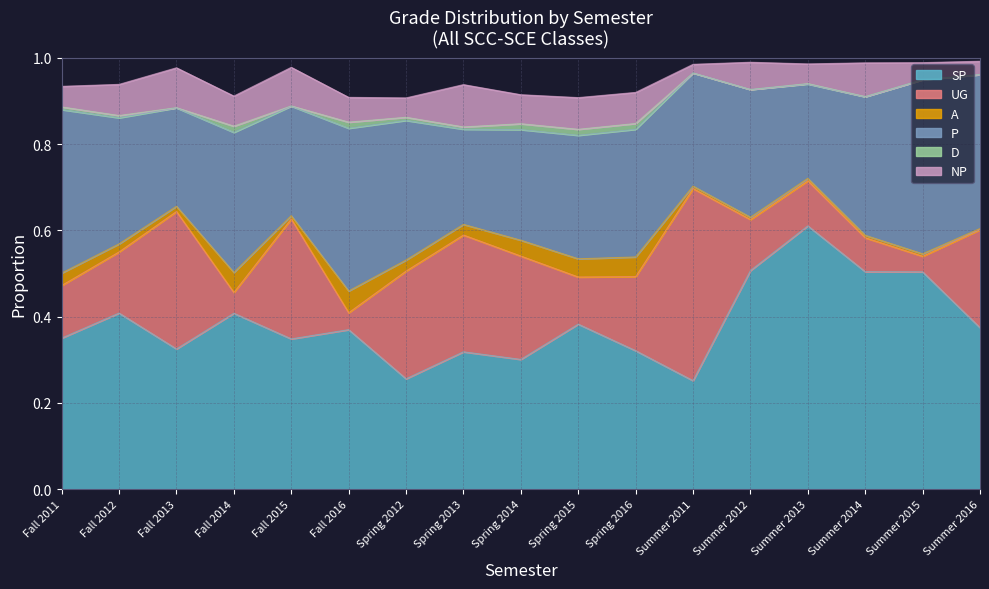

What is the sum of all SP values?

6.5